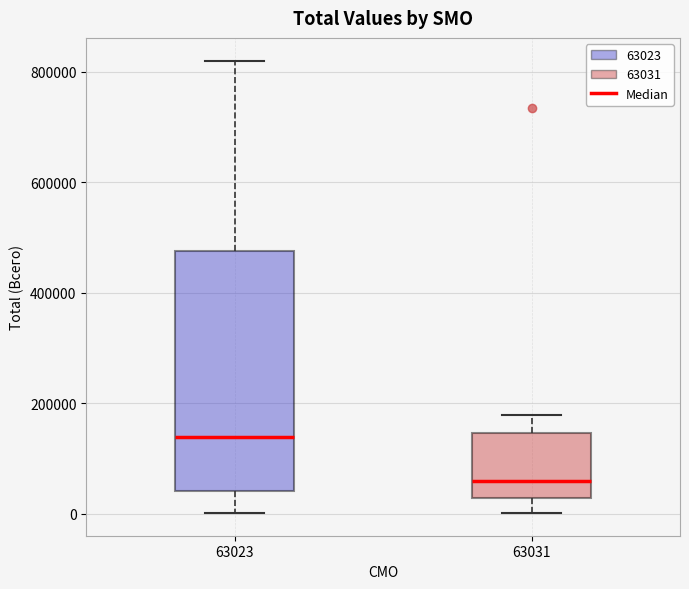

Comparing the boxes themselves (not the whiskers), which one is the tallest?

63023